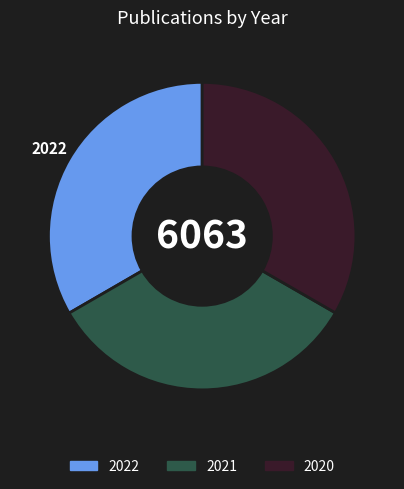

Count the number of slices in the pie.

3